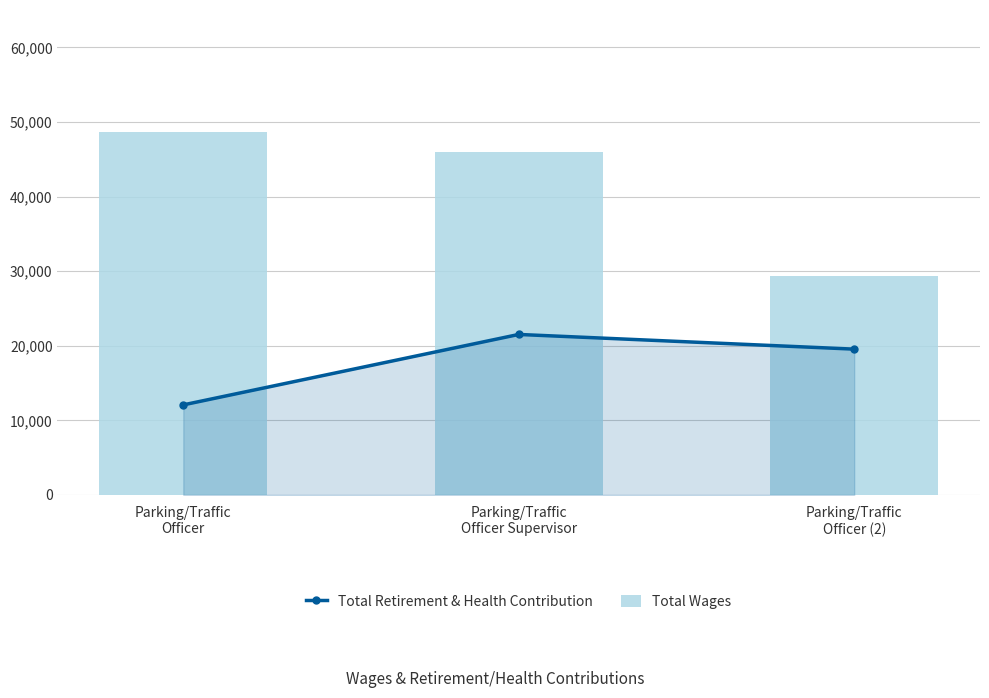

Is it true that Total Retirement & Health Contribution equals 12070 at Parking/Traffic
Officer?

True